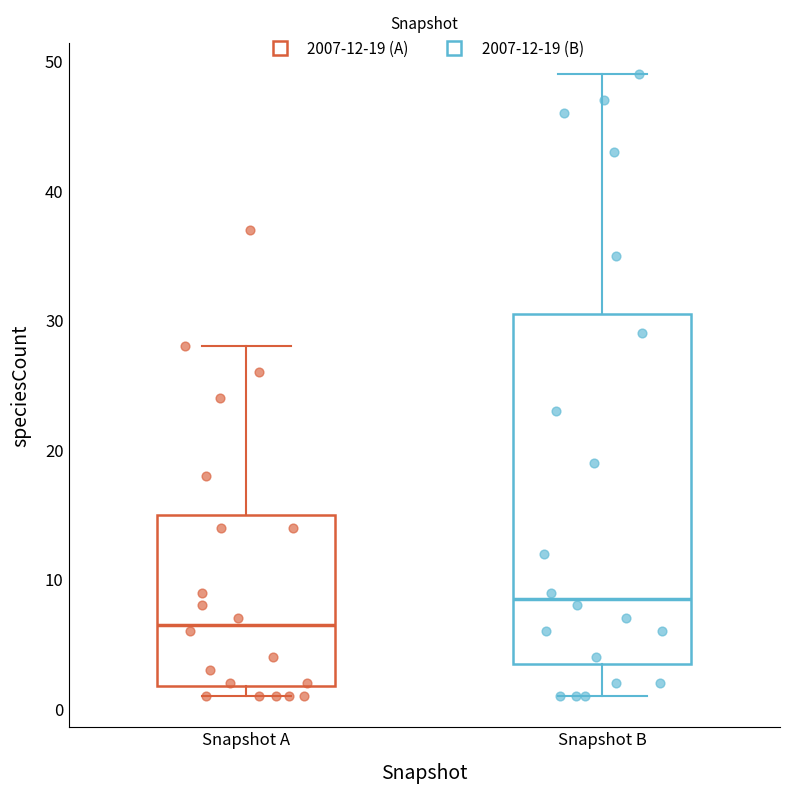

Which box has the highest median line?

Snapshot B